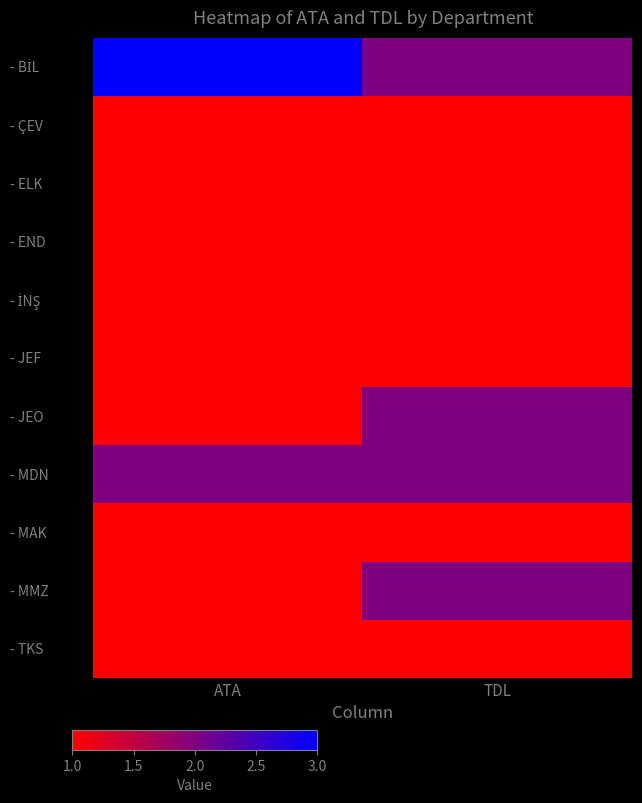

What is the total value across all series at ATA?

14